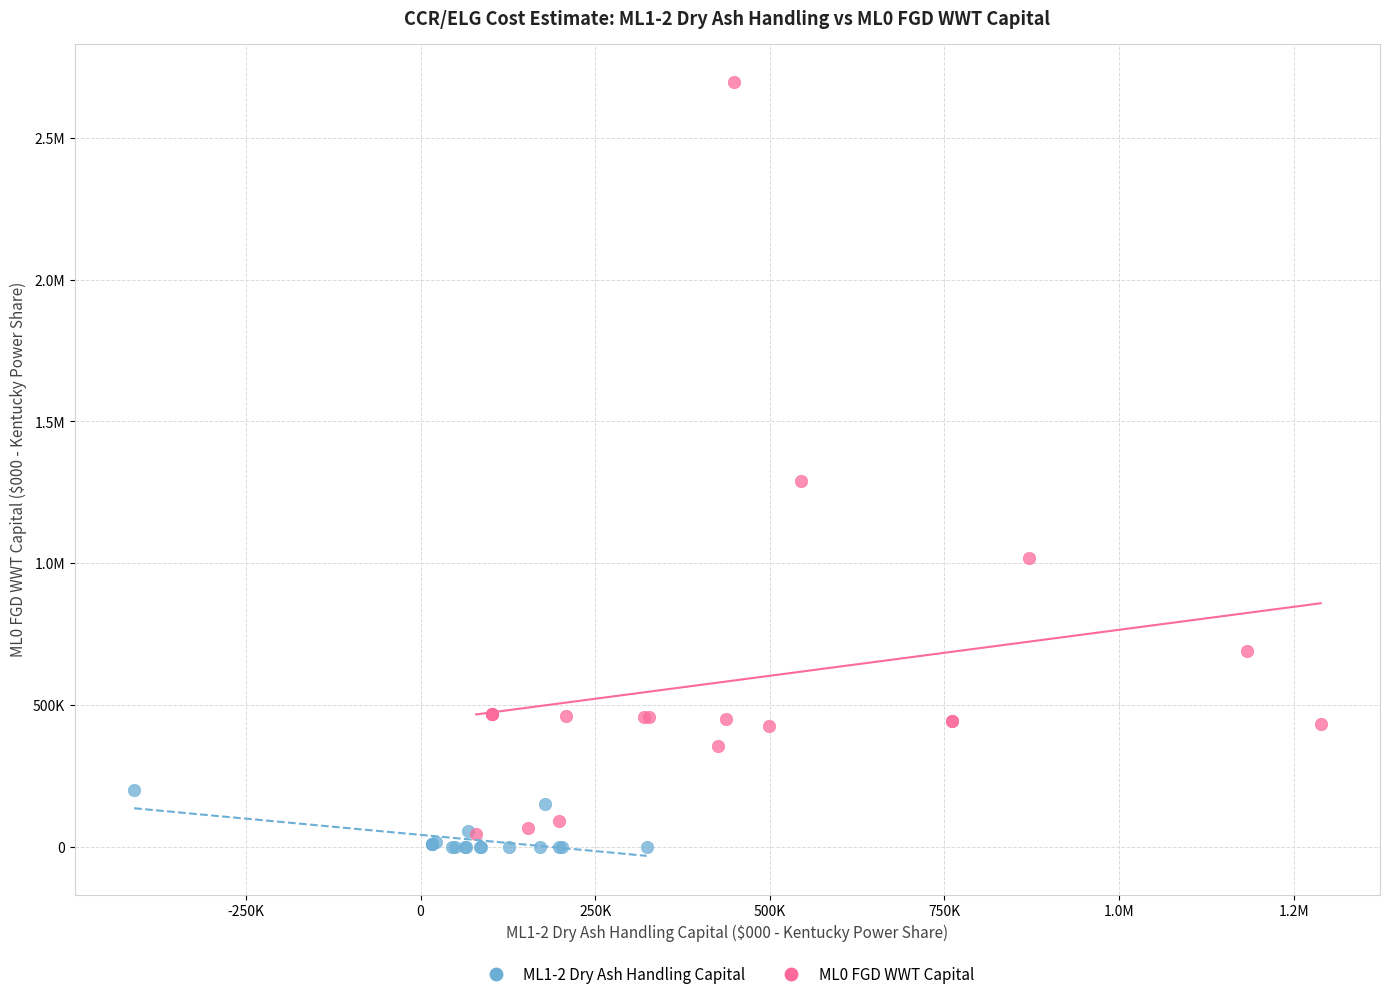

What are all the series names shown in the legend?

ML1-2 Dry Ash Handling Capital, ML0 FGD WWT Capital